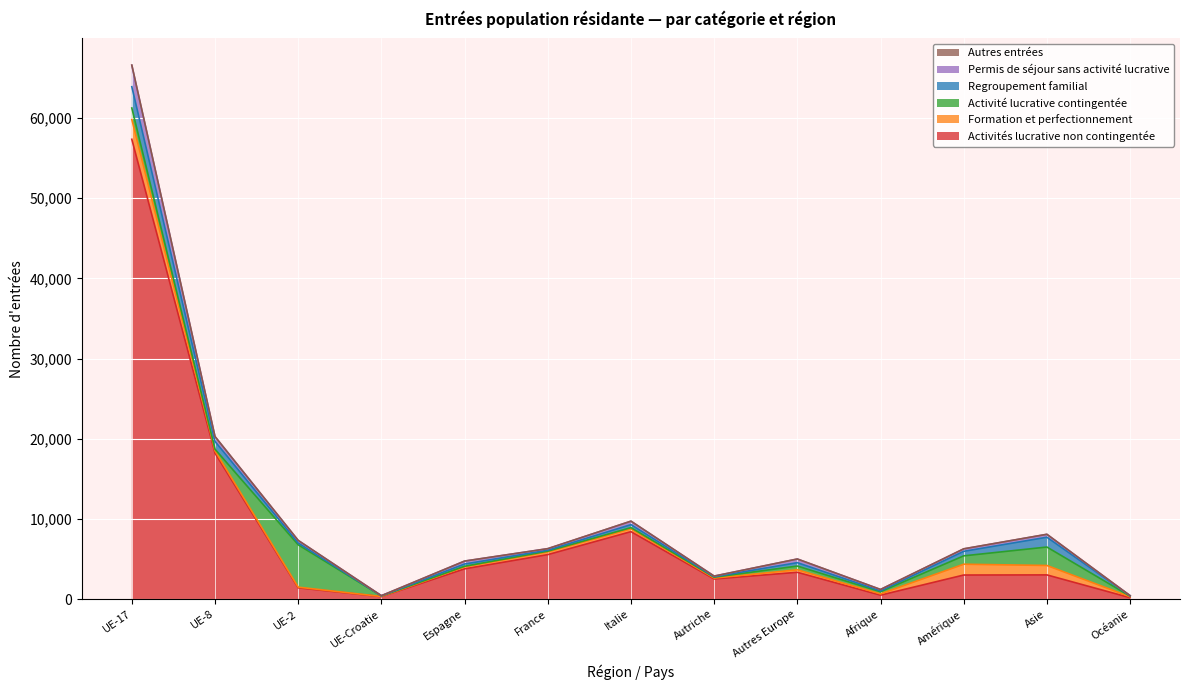

What is the average value of the Permis de séjour sans activité lucrative series?

459